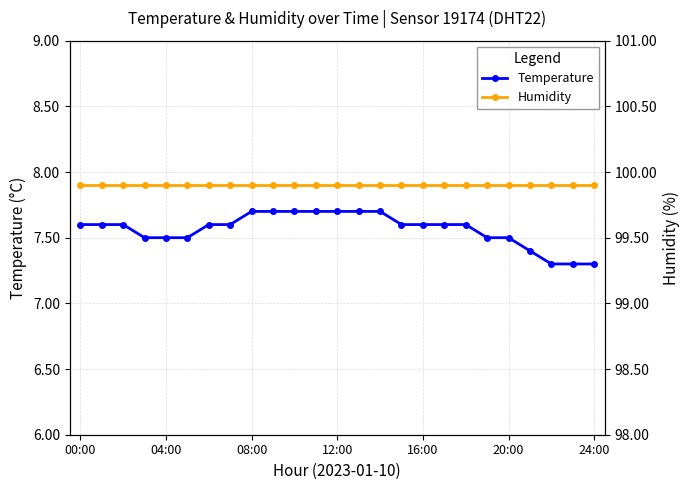

The value of Temperature at 11 is 4.5. True or false?

False